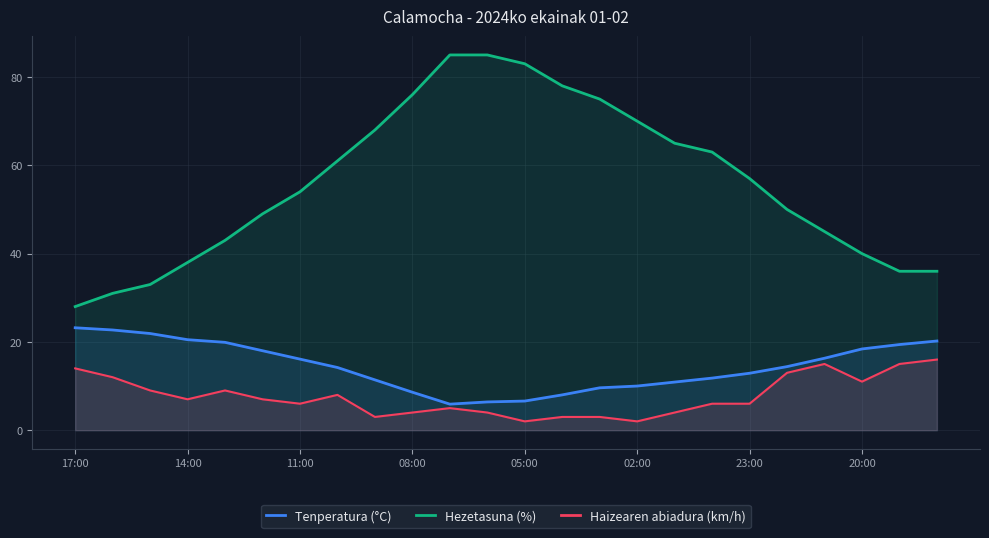

Which series has the largest range (max minus min)?

Hezetasuna (%)